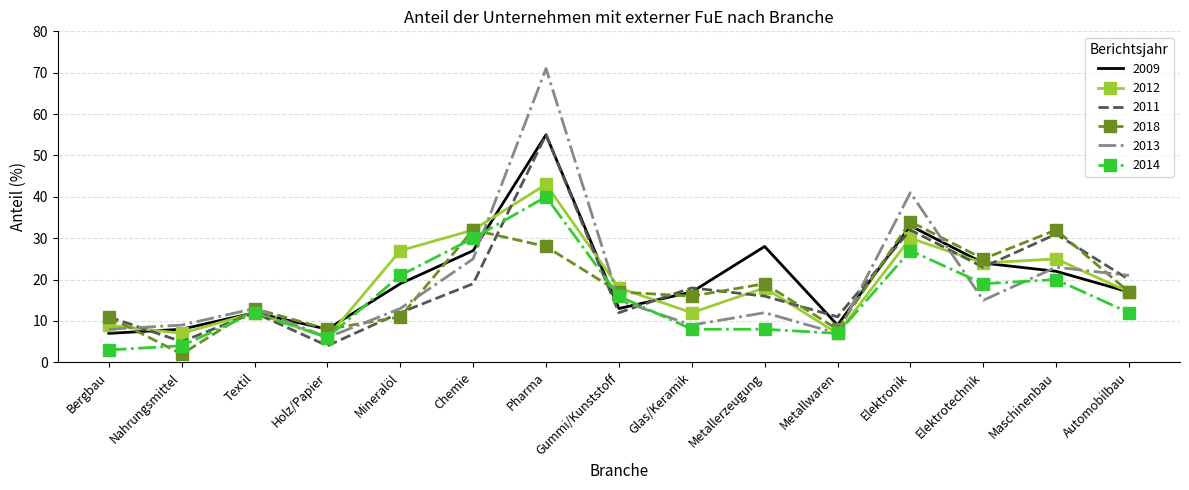

True or false: 2014 and 2018 intersect in this chart.

True